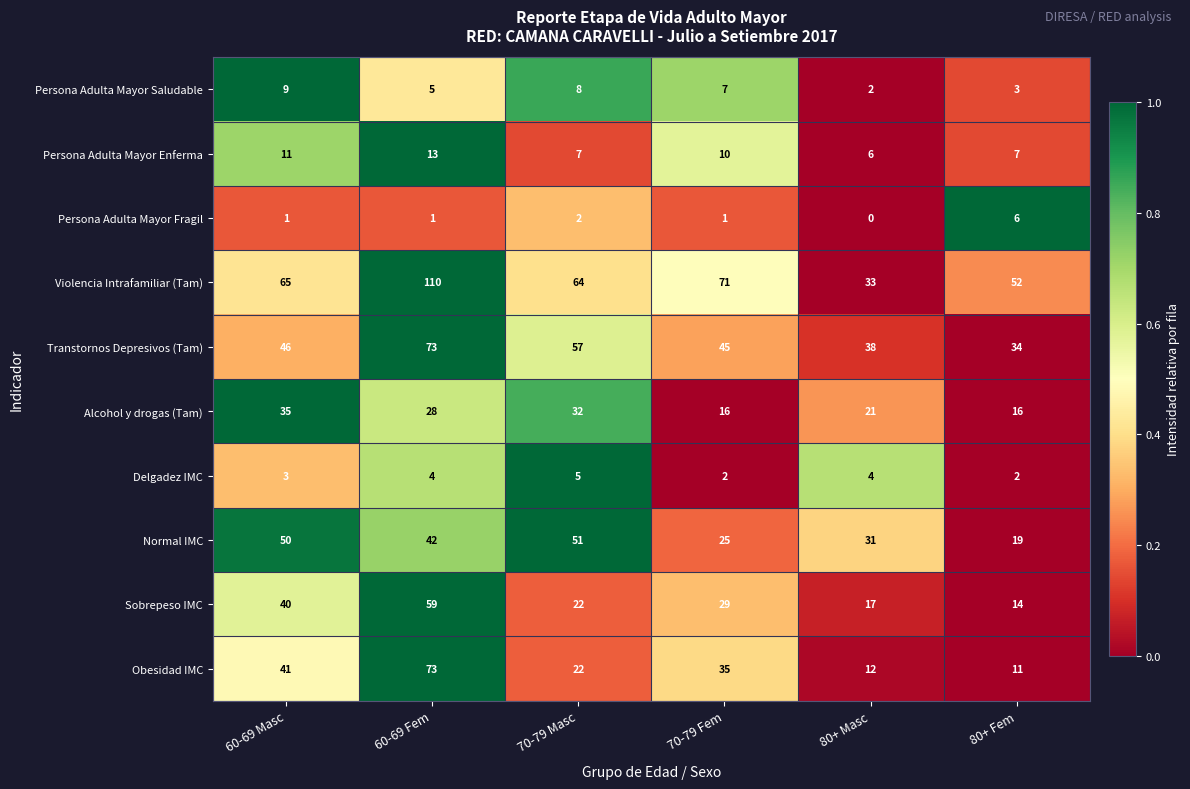

How many distinct data groups are displayed?

10